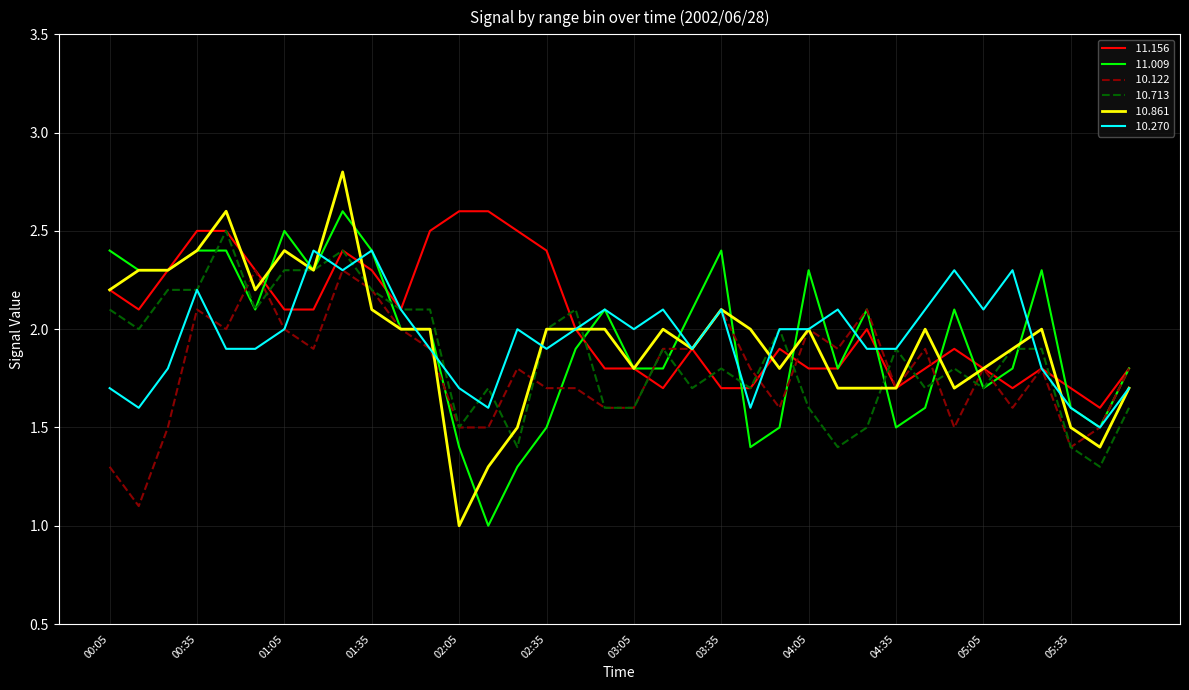

What is the smallest value displayed?

1.0